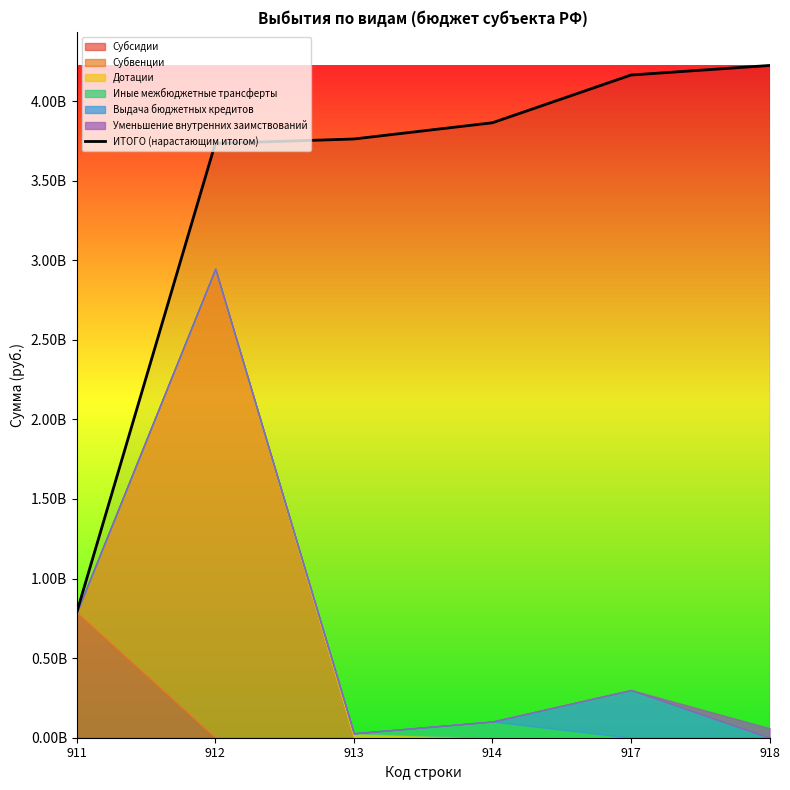

Which has a higher value, 911 or 913?

913